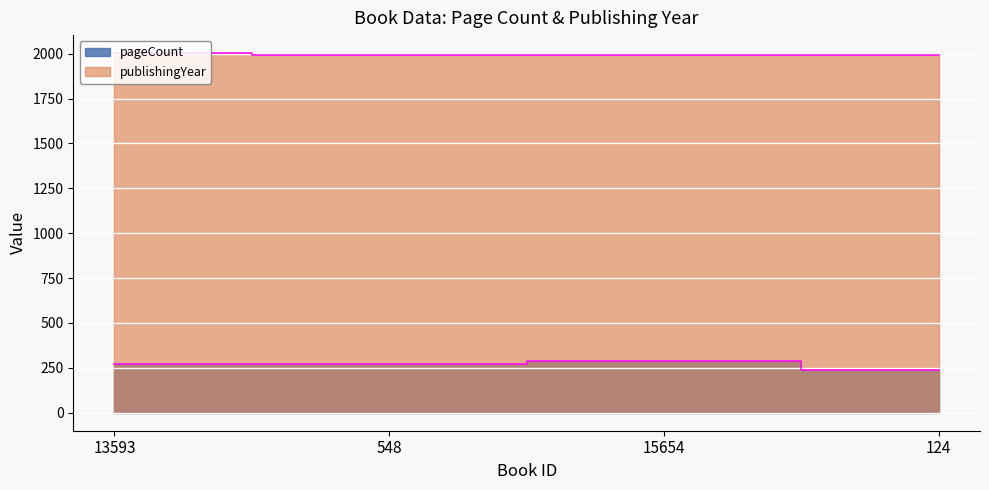

What is the label of the 3rd point from the right?

548